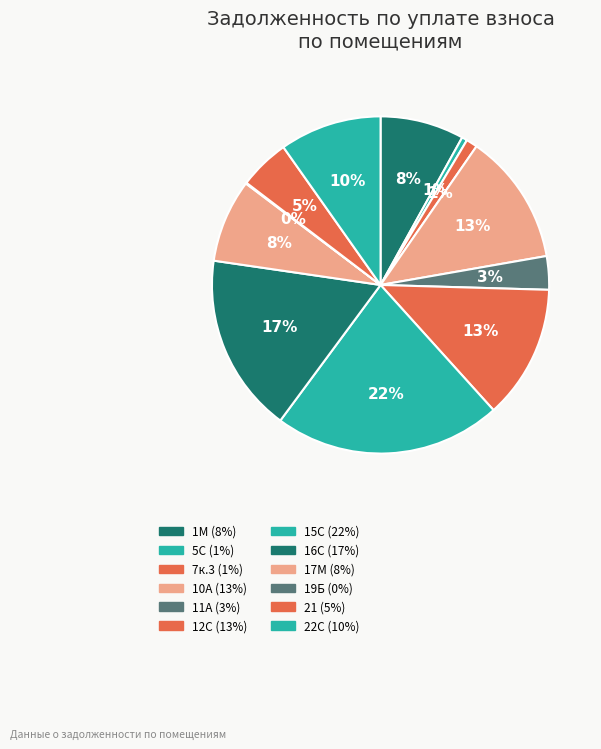

What is the change in value from 5С to 21?

+1349.3